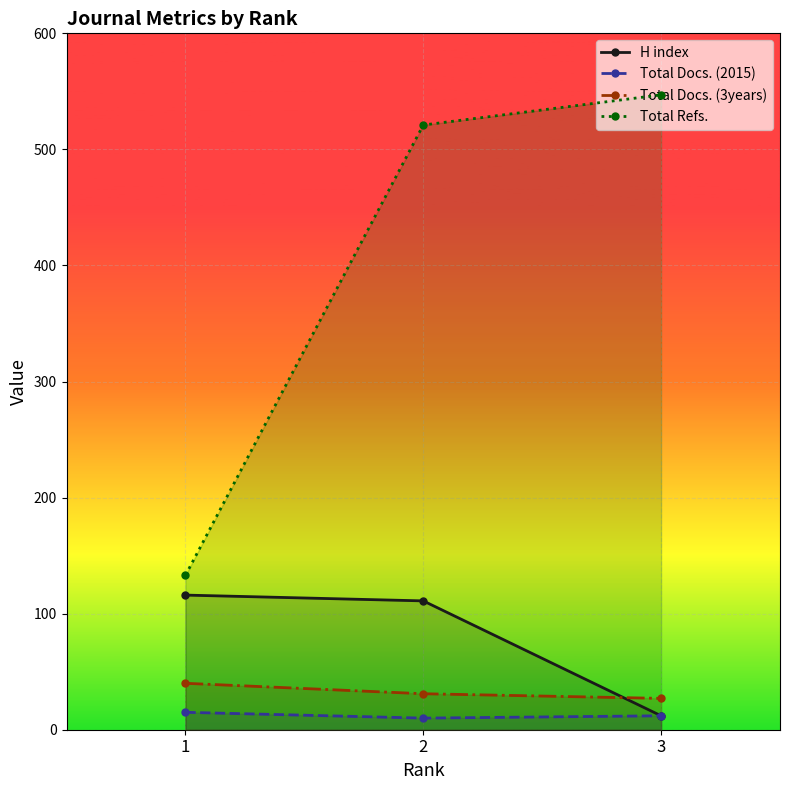

What is the difference between the highest and lowest values at 3?

535